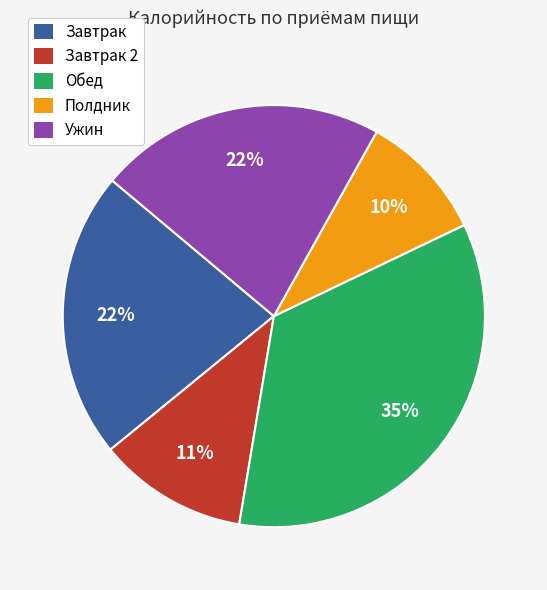

Is the sum of Полдник and Завтрак greater than half?

No